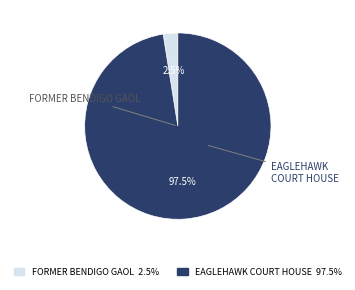

How many segments does this pie chart have?

2